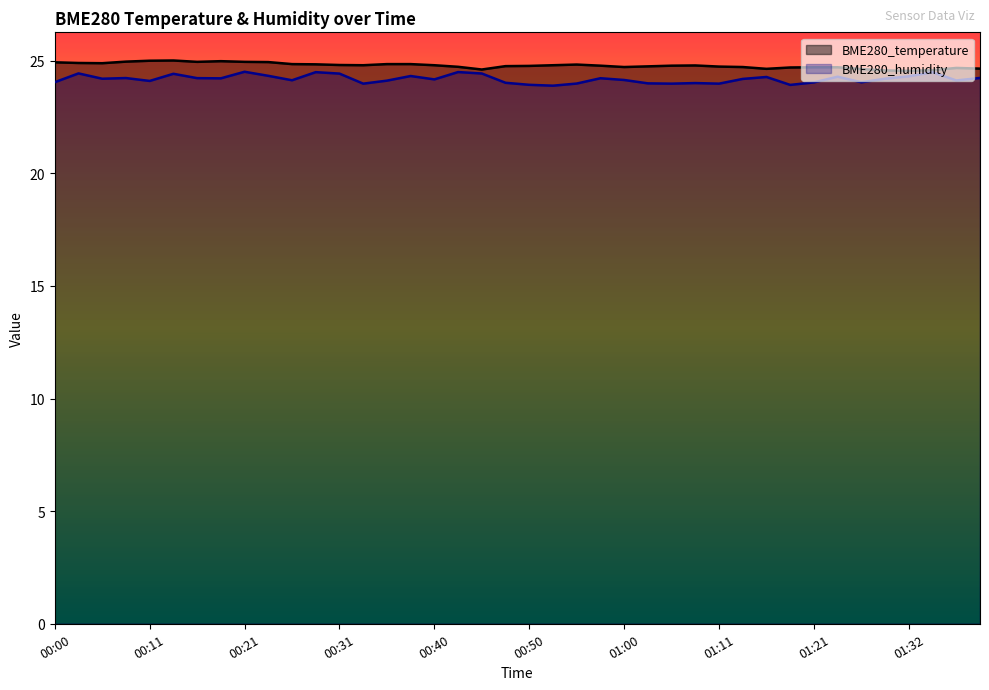

Is it true that BME280_humidity equals 24.3 at 01:16?

True